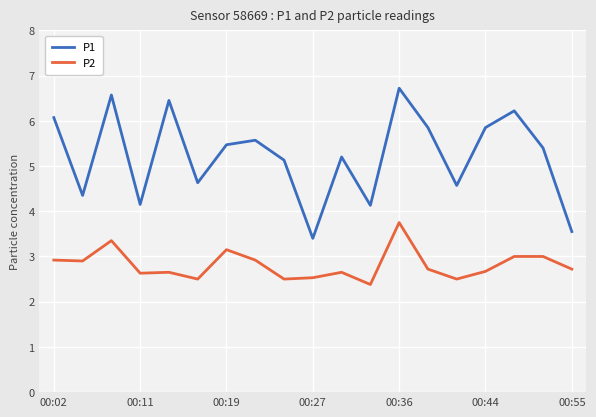

Which series has the largest total across all categories?

P1